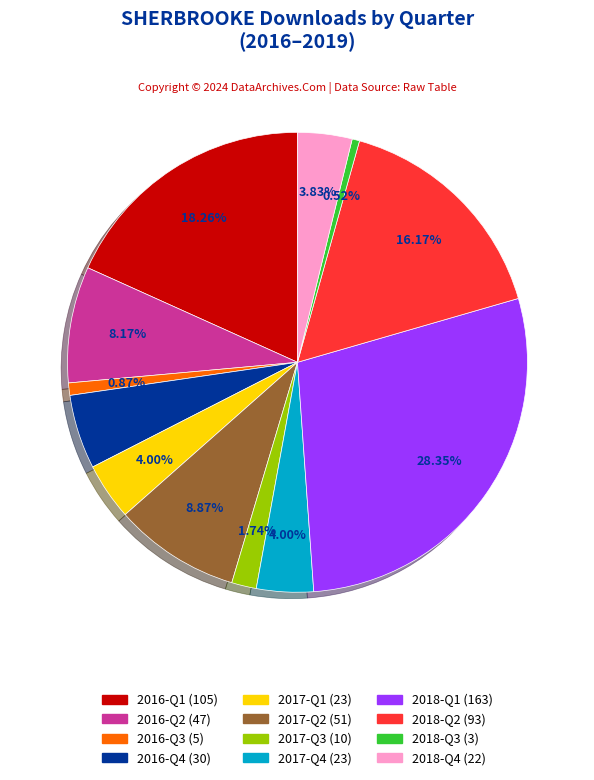

Is there any slice that represents more than half of the pie?

No